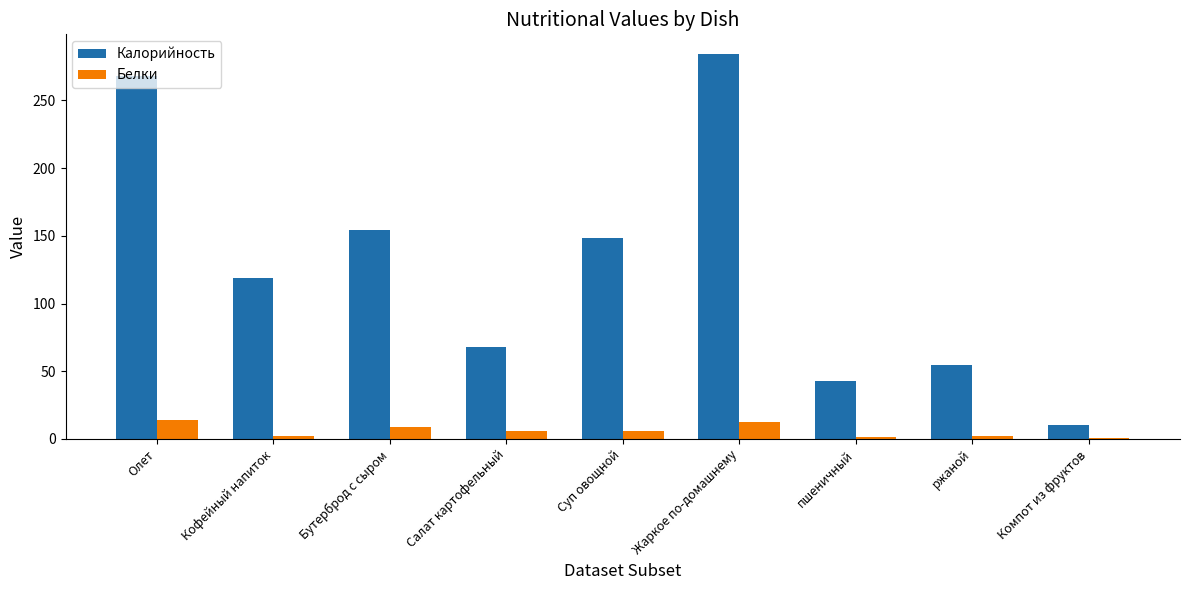

How many values in the Белки series are below 5?

4